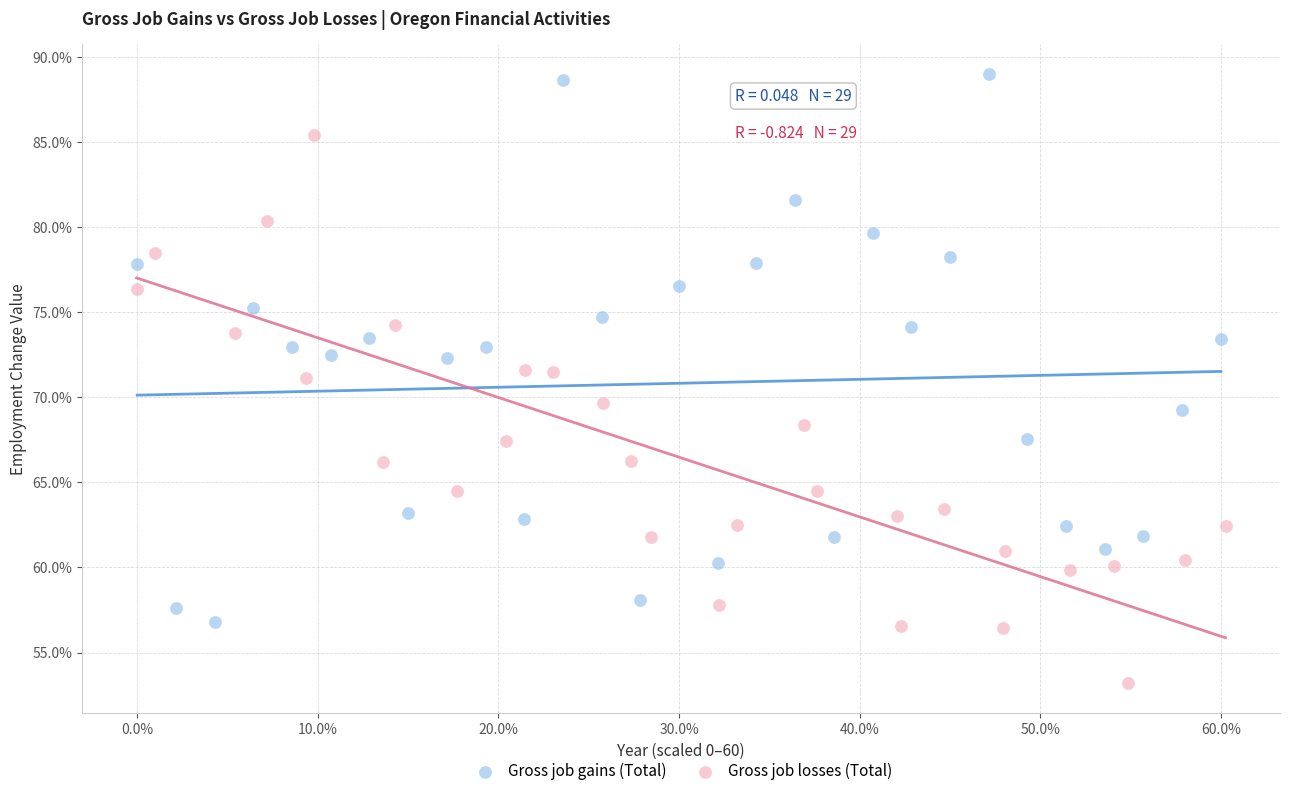

Which series contains the lowest Y value?

Gross job losses (Total)